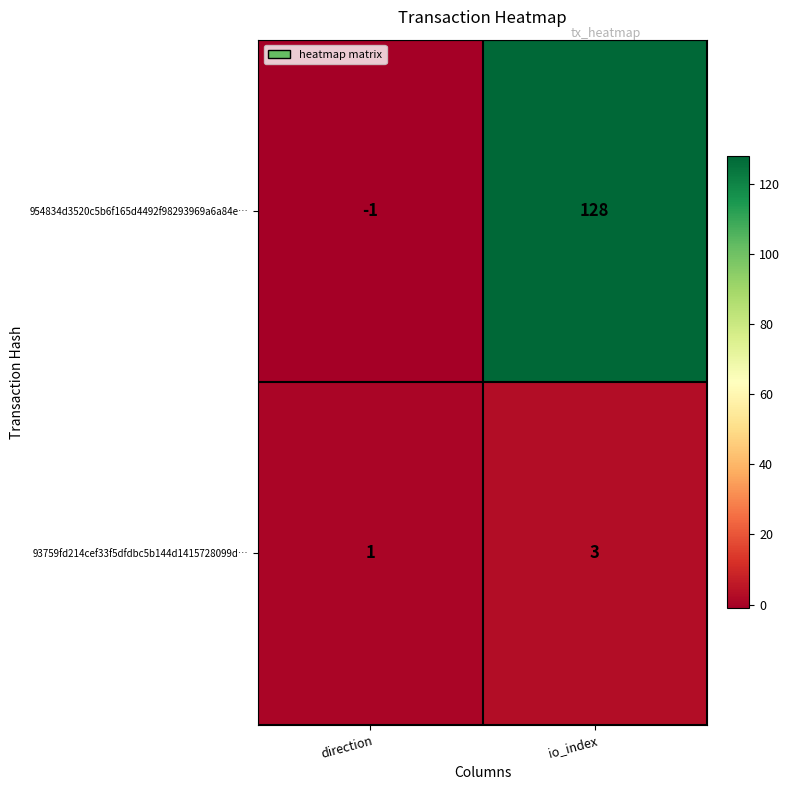

What is the spread (max minus min) of values at io_index?

125